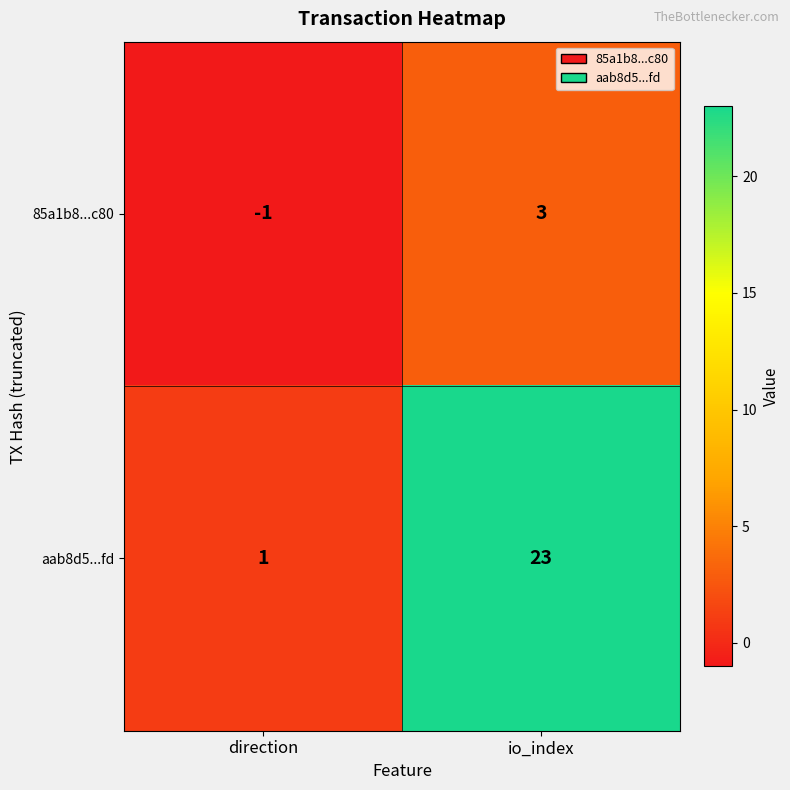

What is the smallest value displayed?

-1